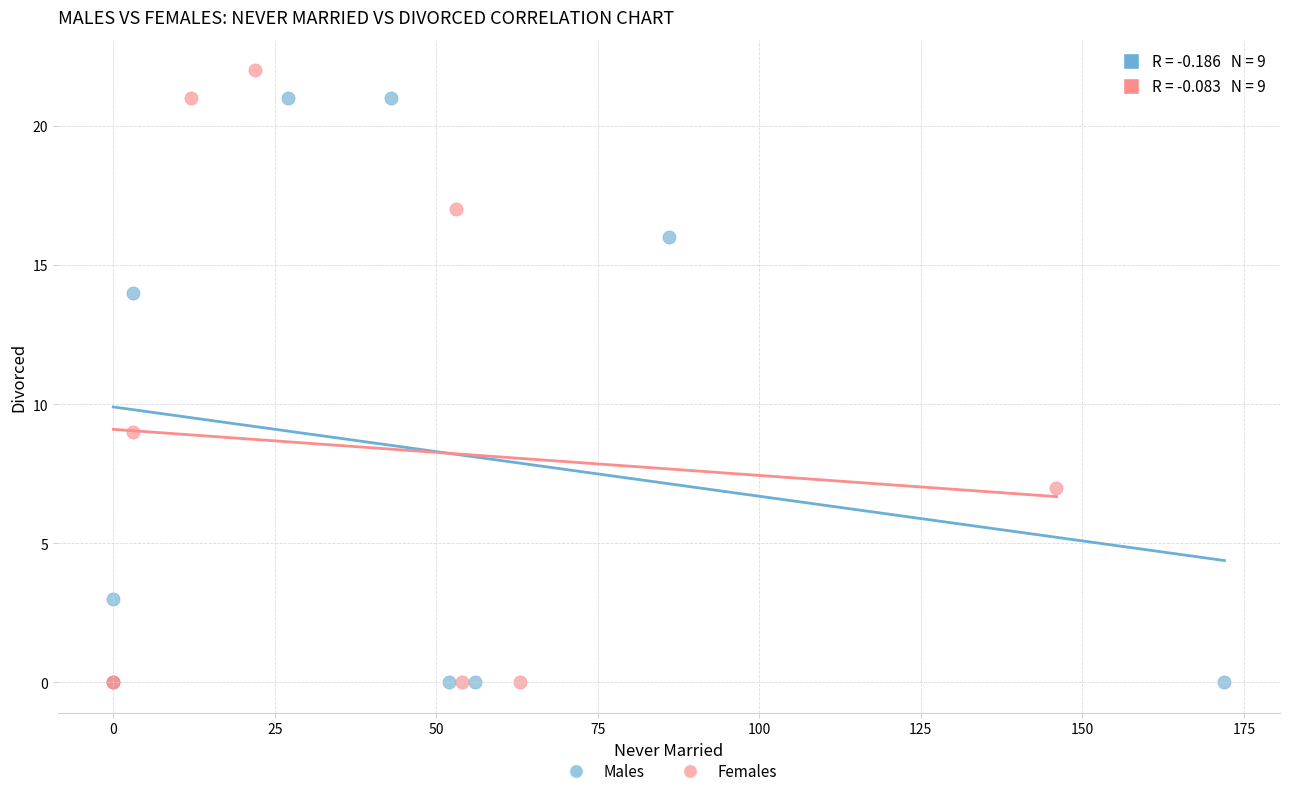

Which series reaches the maximum Y coordinate?

Females